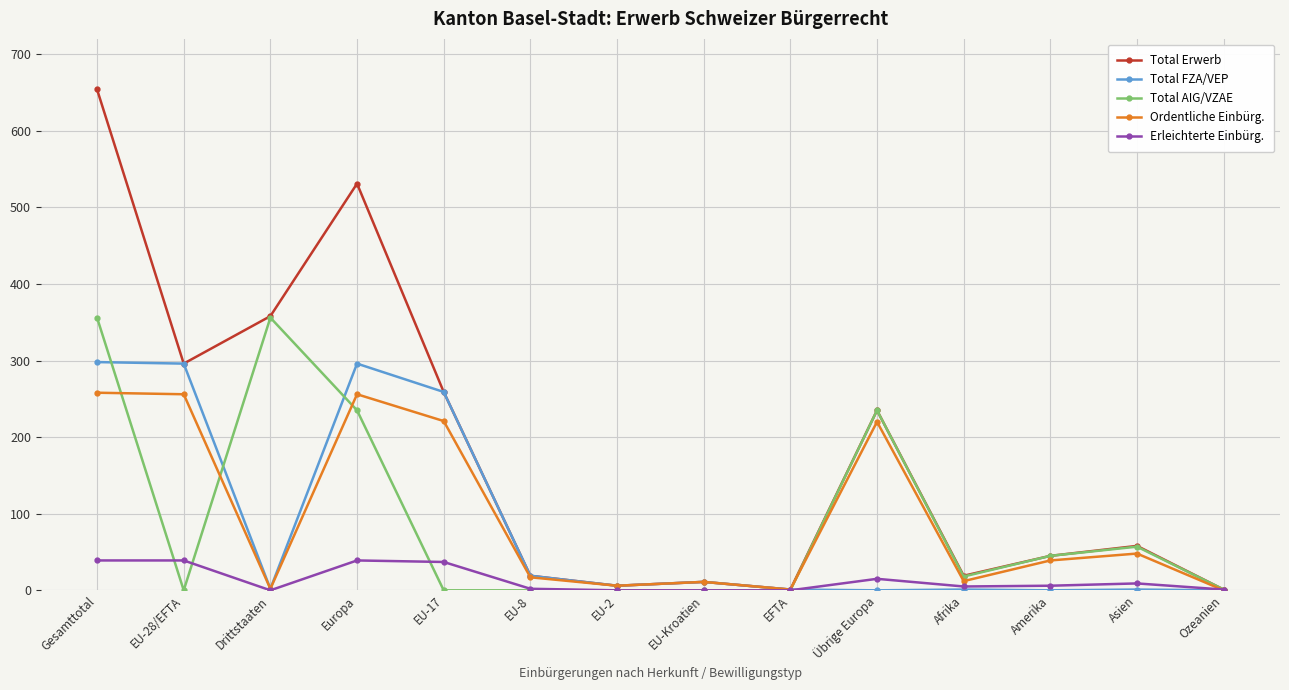

List the series in order of their peak value, highest first.

Total Erwerb, Total AIG/VZAE, Total FZA/VEP, Ordentliche Einbürg., Erleichterte Einbürg.